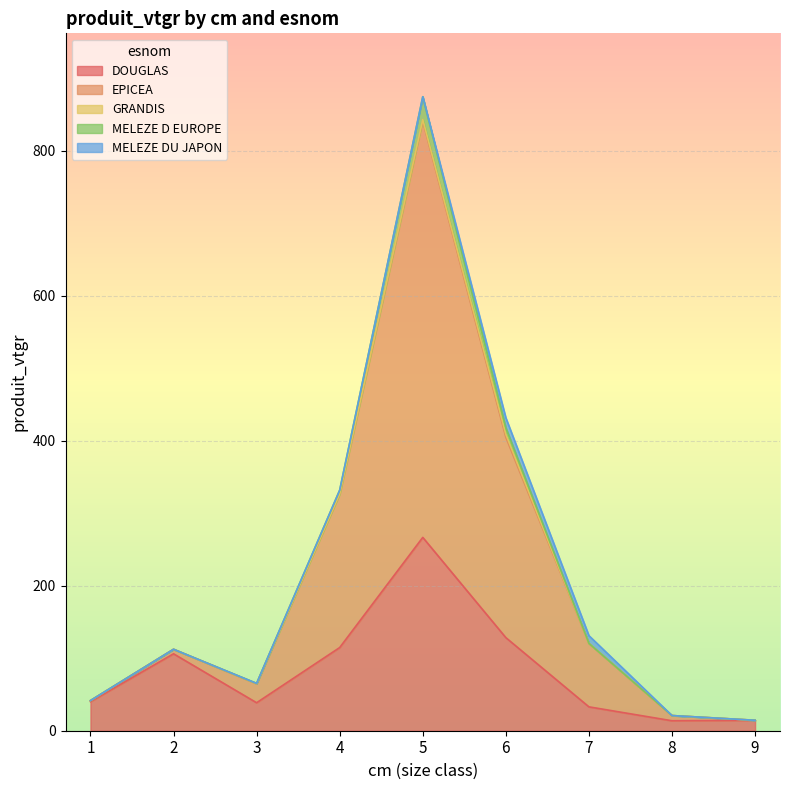

The value of MELEZE D EUROPE at 6 is 8.9. True or false?

True